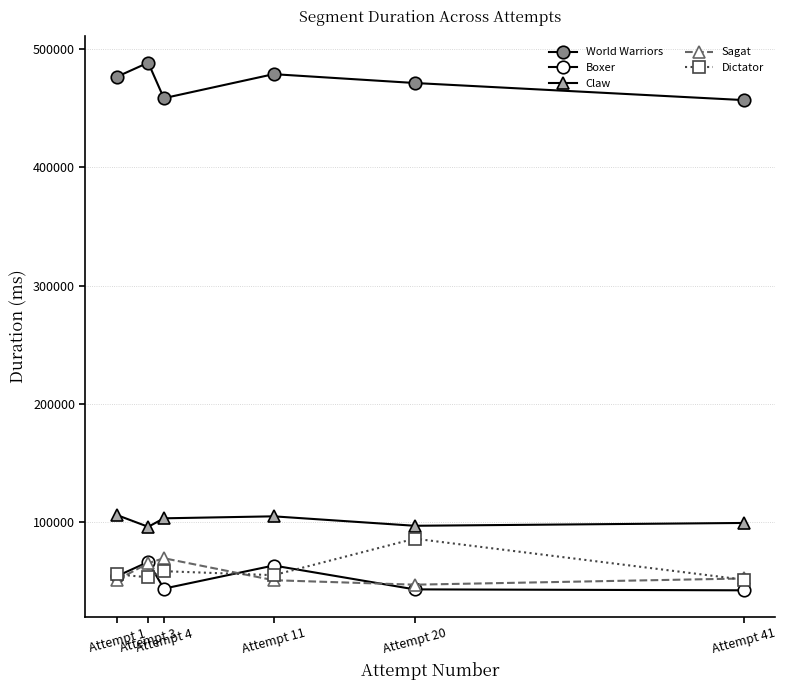

What is the sum of all World Warriors values?

2830519